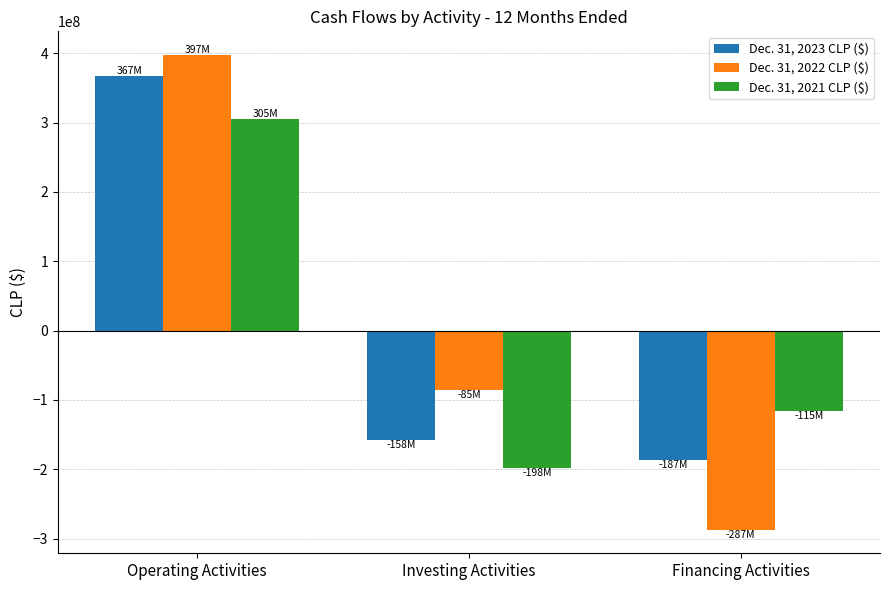

What is the difference between the maximum and minimum values in the Dec. 31, 2023 CLP ($) series?

553957034